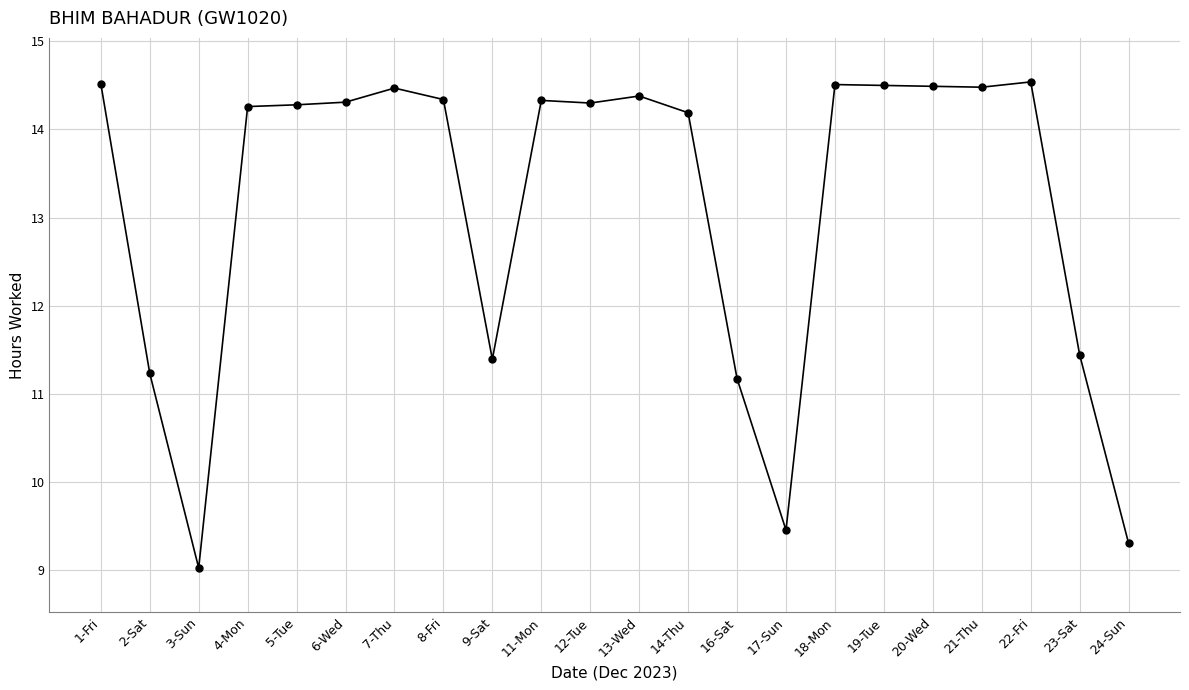

What is the average value?

13.1